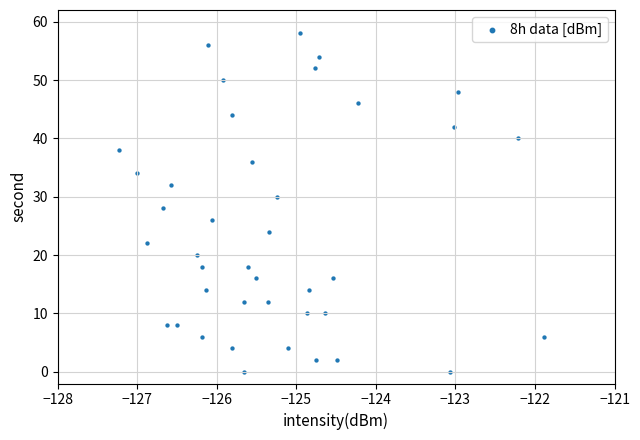

What is the range of Y values (max minus min)?

58